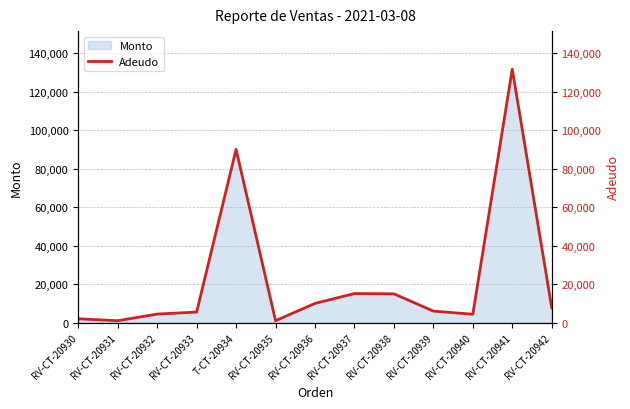

How many data points are less than 6000?

6